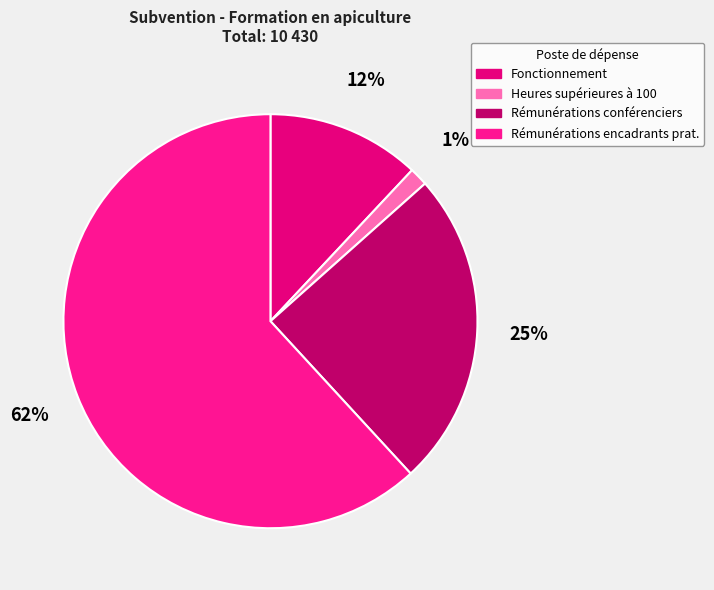

Does Rémunérations conférenciers represent more than half of the total?

No